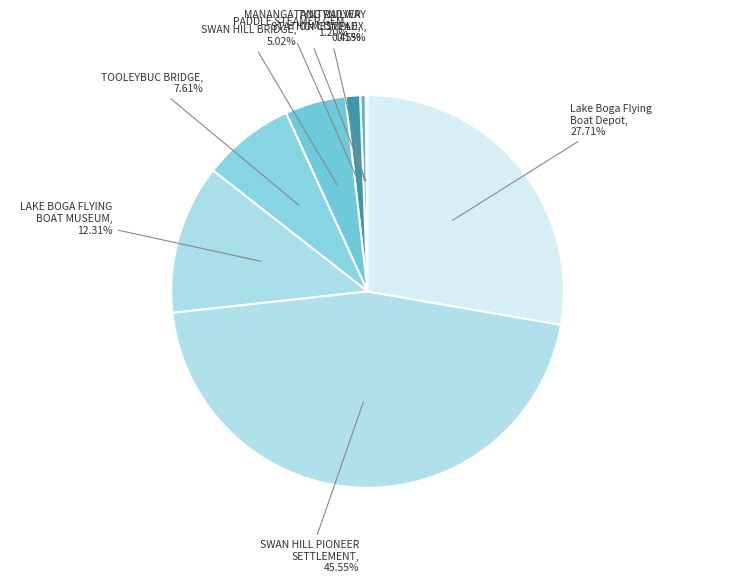

Does any single category account for the majority?

No